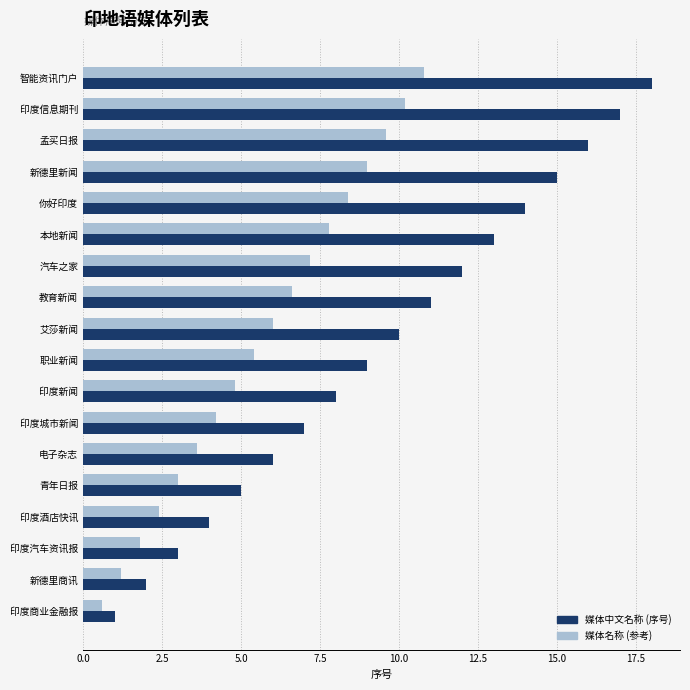

At which label is 媒体中文名称 (序号) closest to 9?

职业新闻